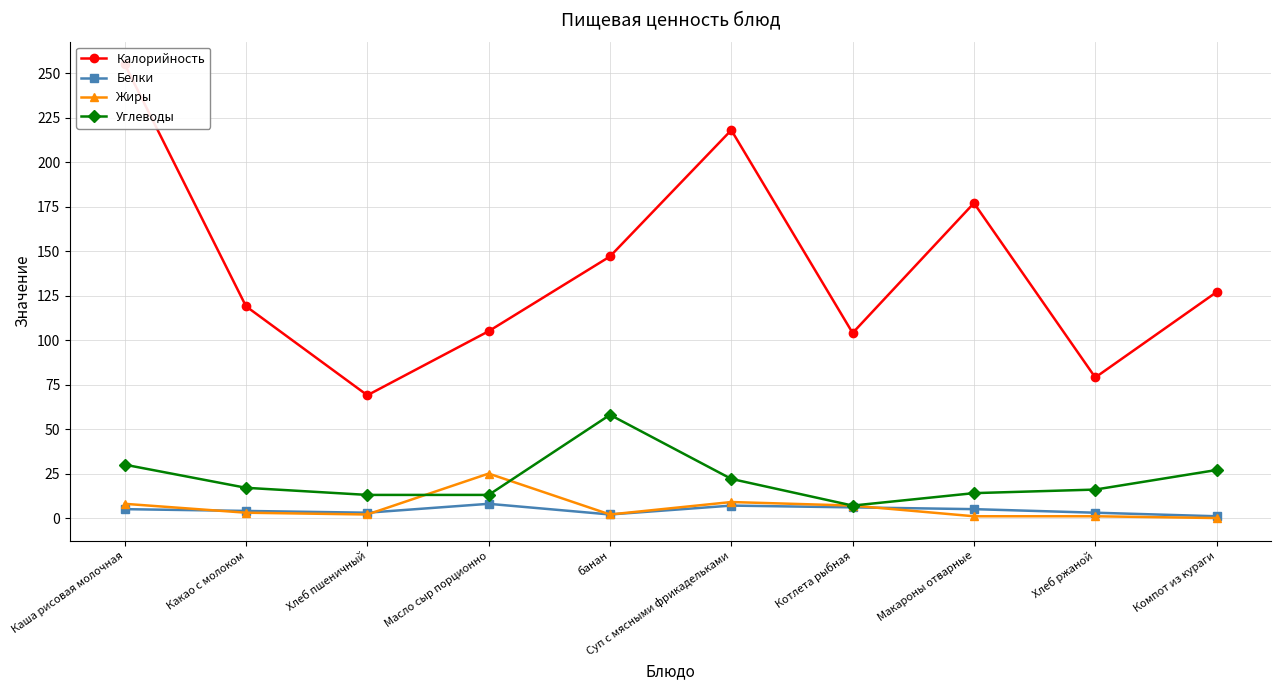

At which category does Калорийность reach its first local peak?

Суп с мясными фрикадельками